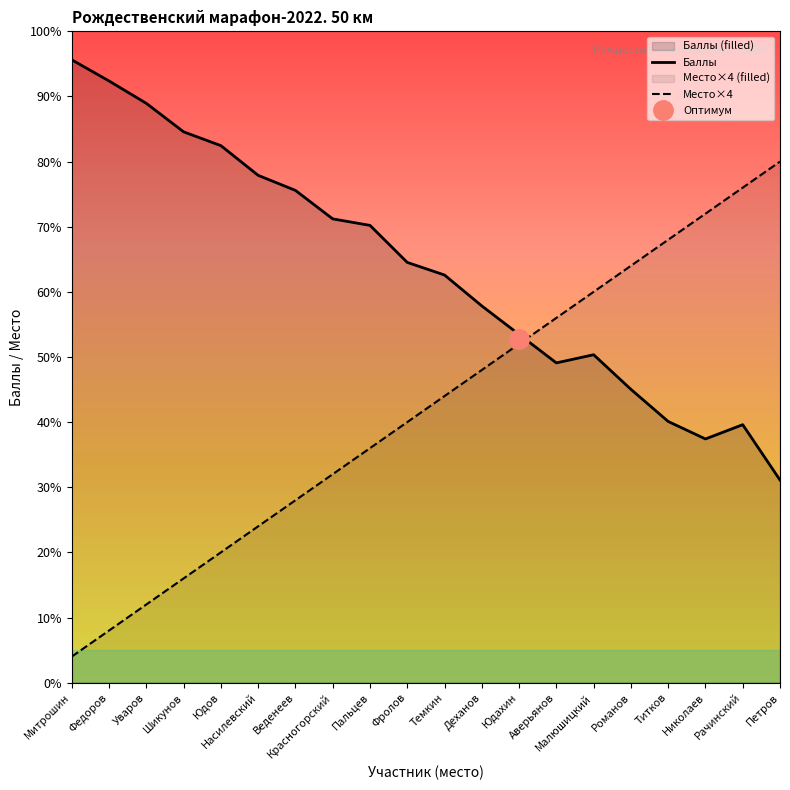

What is the difference between the Место×4 values at Николаев and Веденеев?

44.0